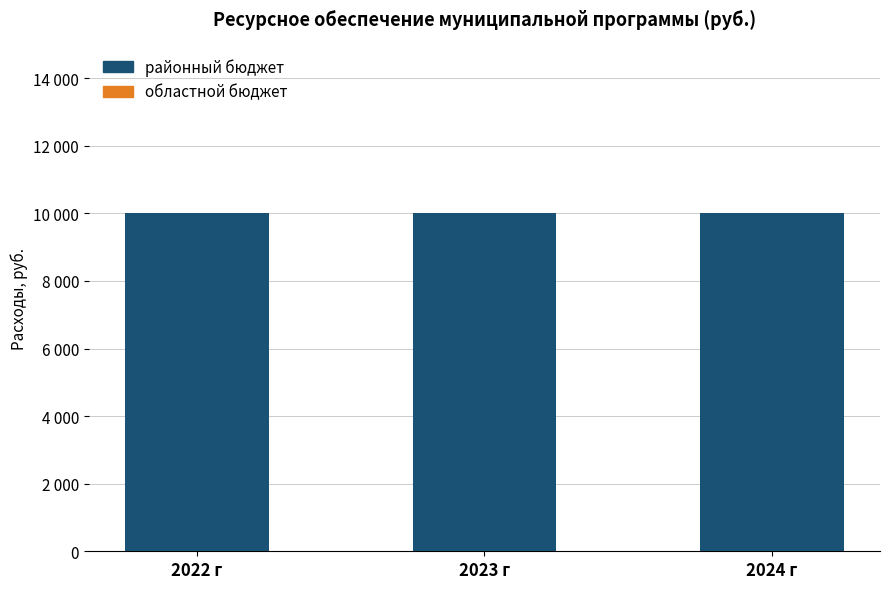

Rank the series by their maximum value, from highest to lowest.

районный бюджет, областной бюджет